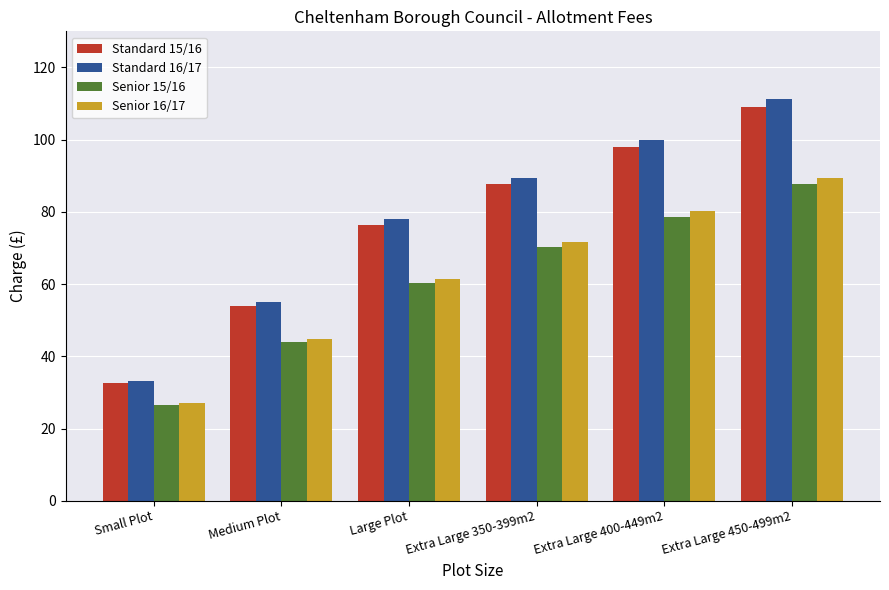

Between Large Plot and Extra Large 450-499m2, which series saw the biggest shift?

Standard 16/17